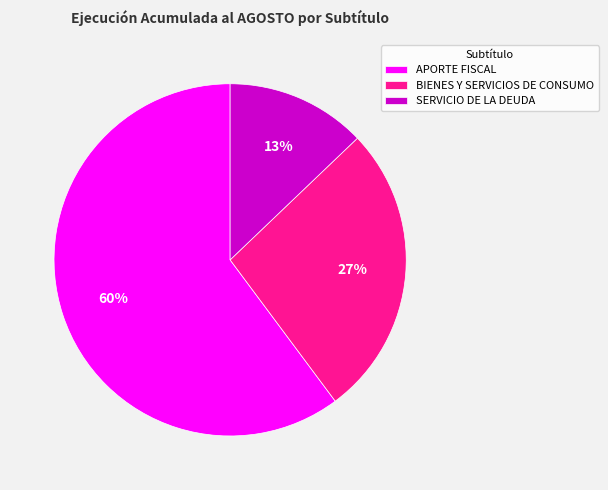

Does APORTE FISCAL account for over 50% of the chart?

Yes